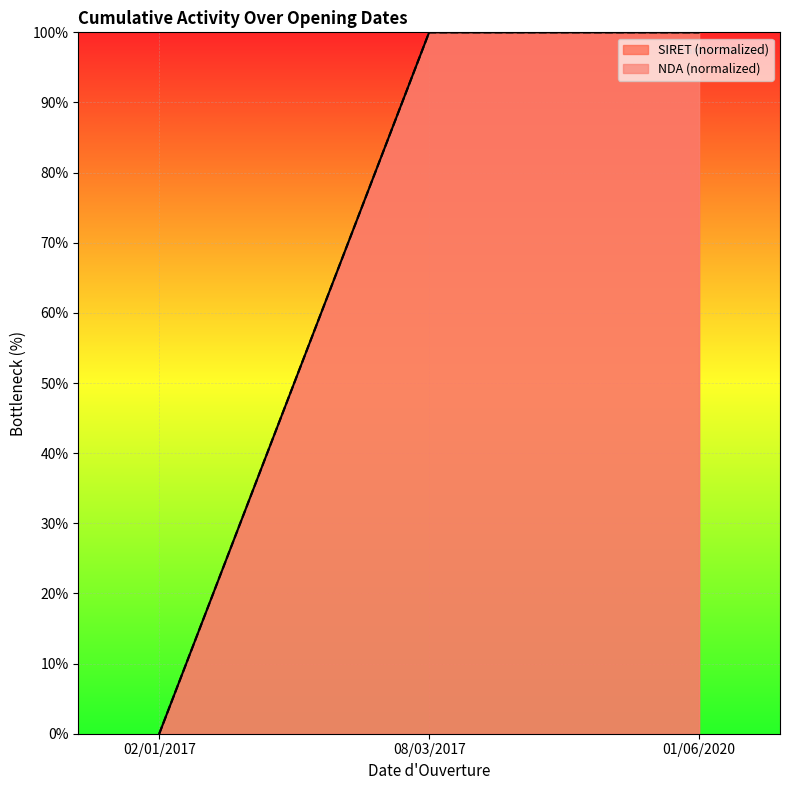

What is the value of the NDA point at the 2nd from the left?

100.0